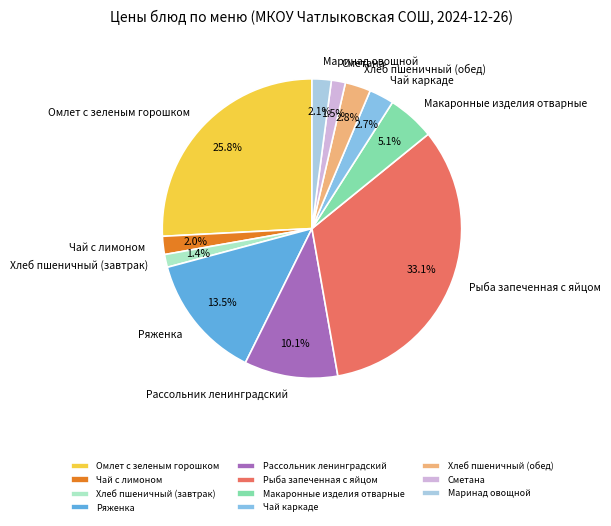

What is the largest slice in the pie chart?

Рыба запеченная с яйцом